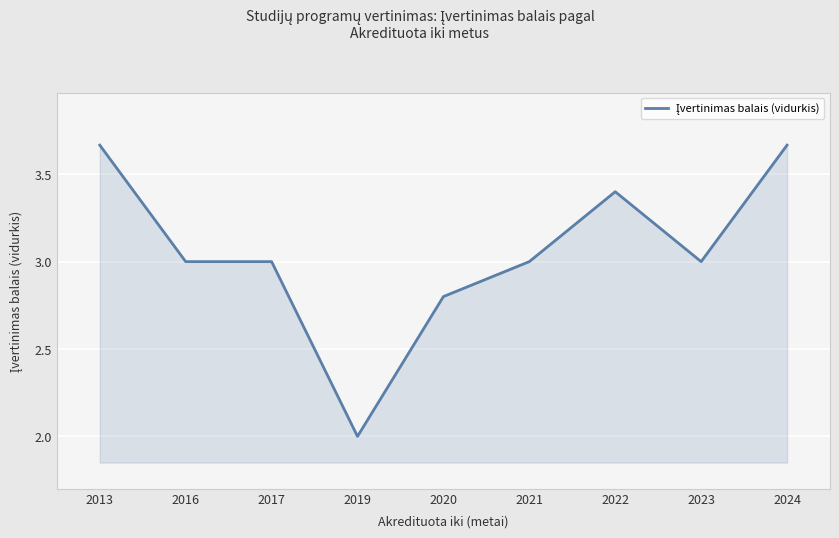

What is the difference between the maximum and minimum values?

1.7